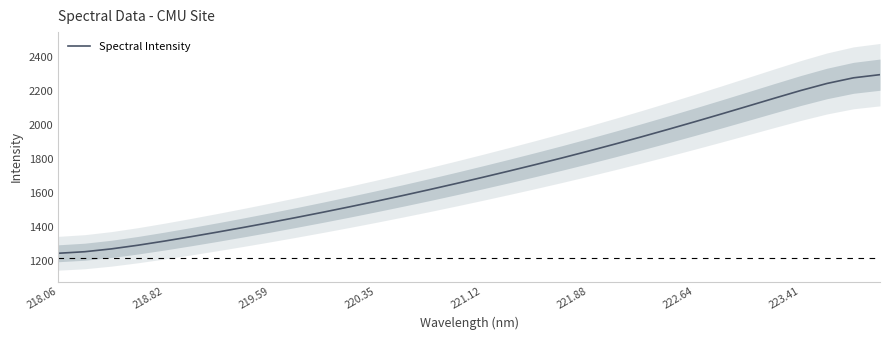

How many data points does each series have?

32